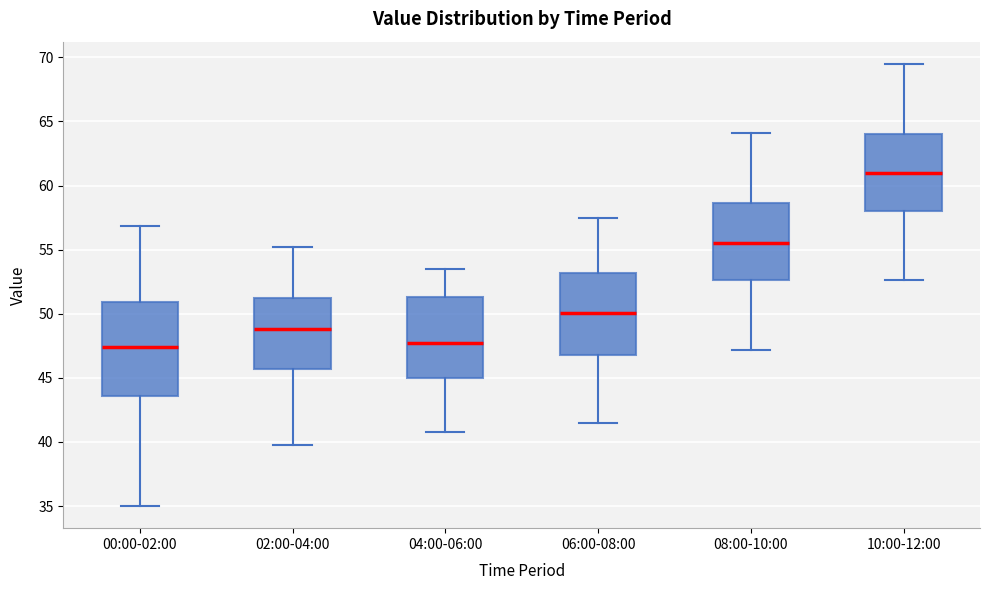

Where is the lower edge of the box for 04:00-06:00 on the y-axis? The values are not printed on the chart, so give them approximately, as read against the axis.

45.0